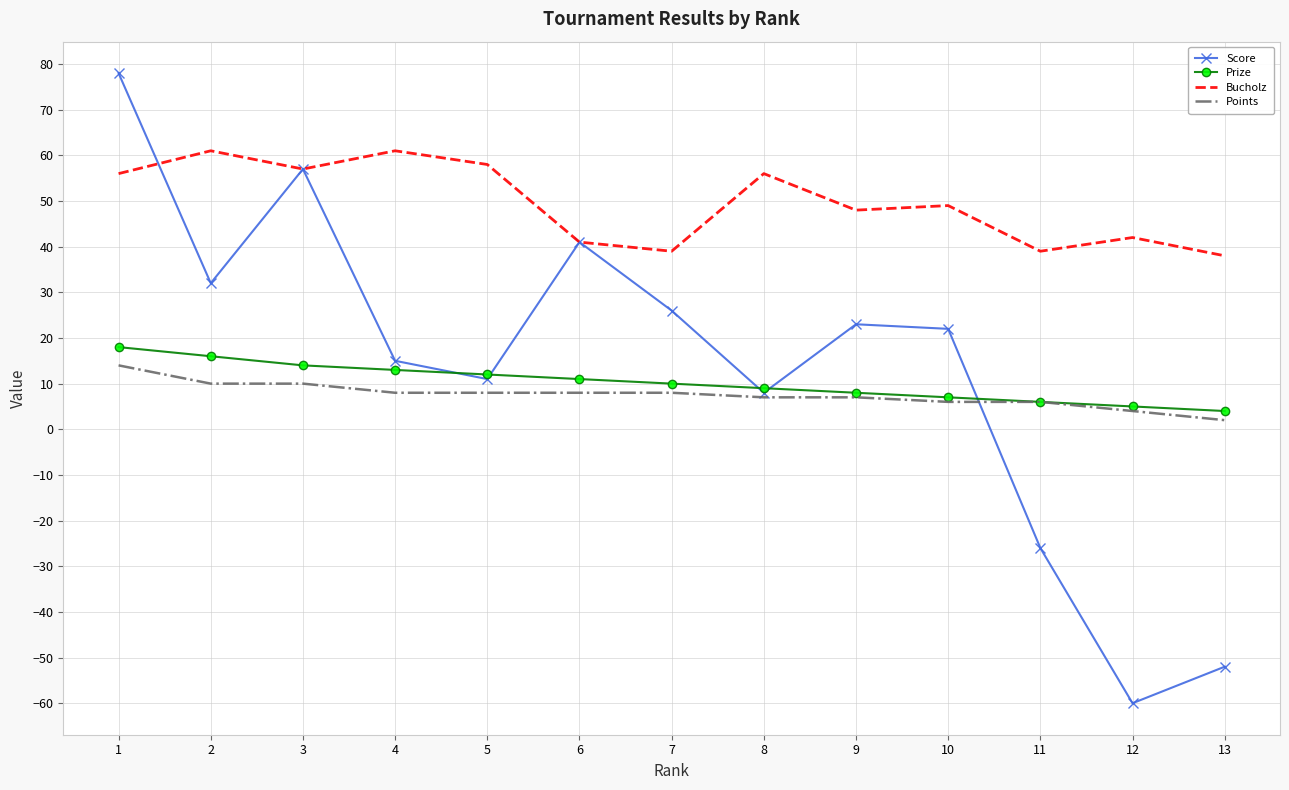

What is the minimum value shown in the chart?

-60